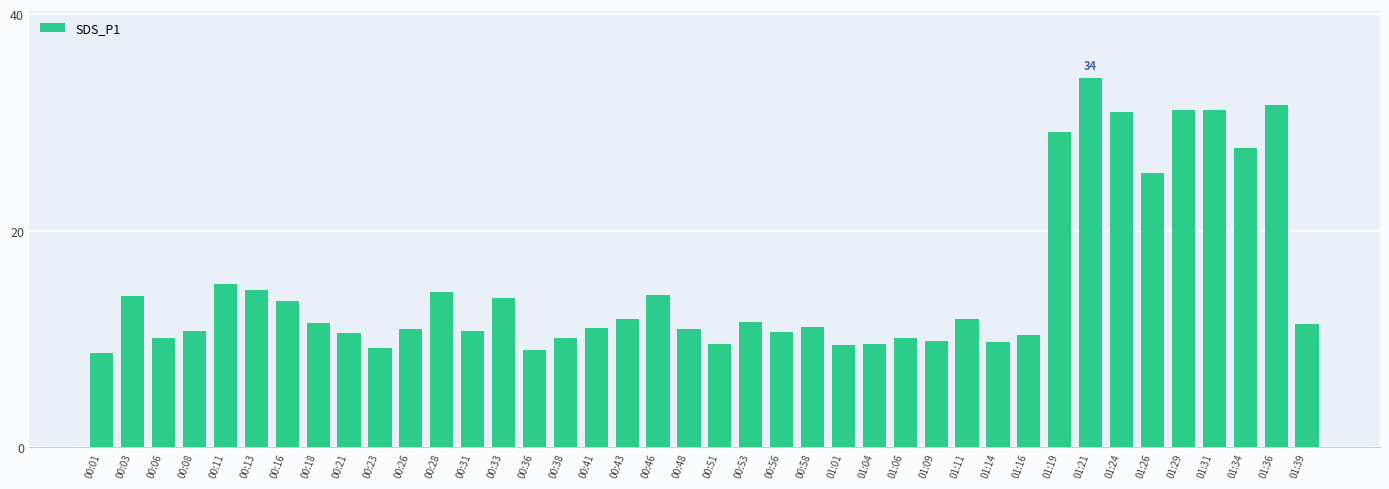

What is the smallest value displayed?

8.7